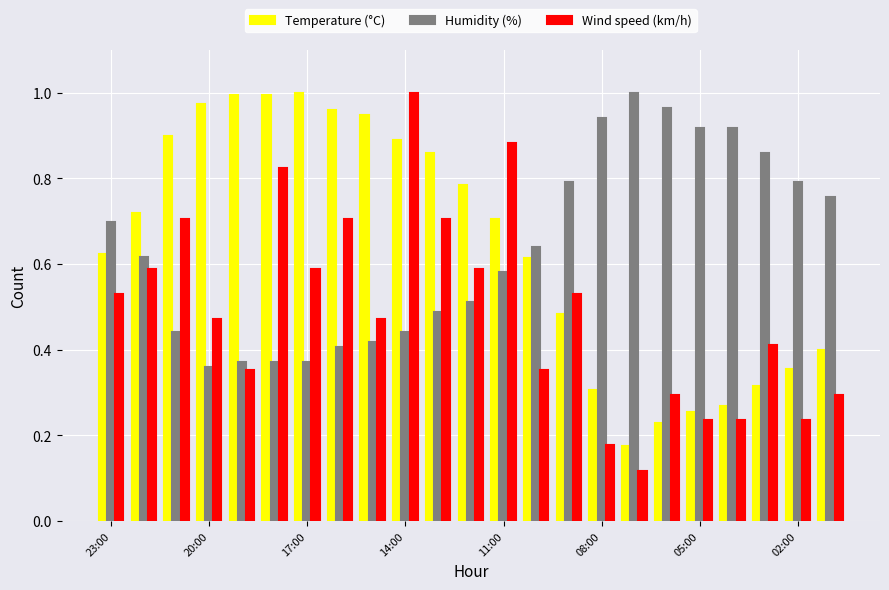

At how many categories does at least one series exceed 0?

23